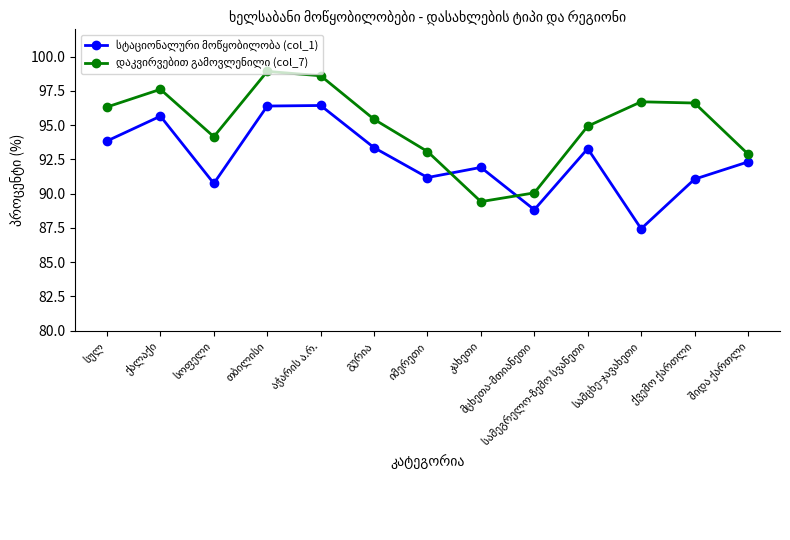

What is the minimum value shown in the chart?

87.4